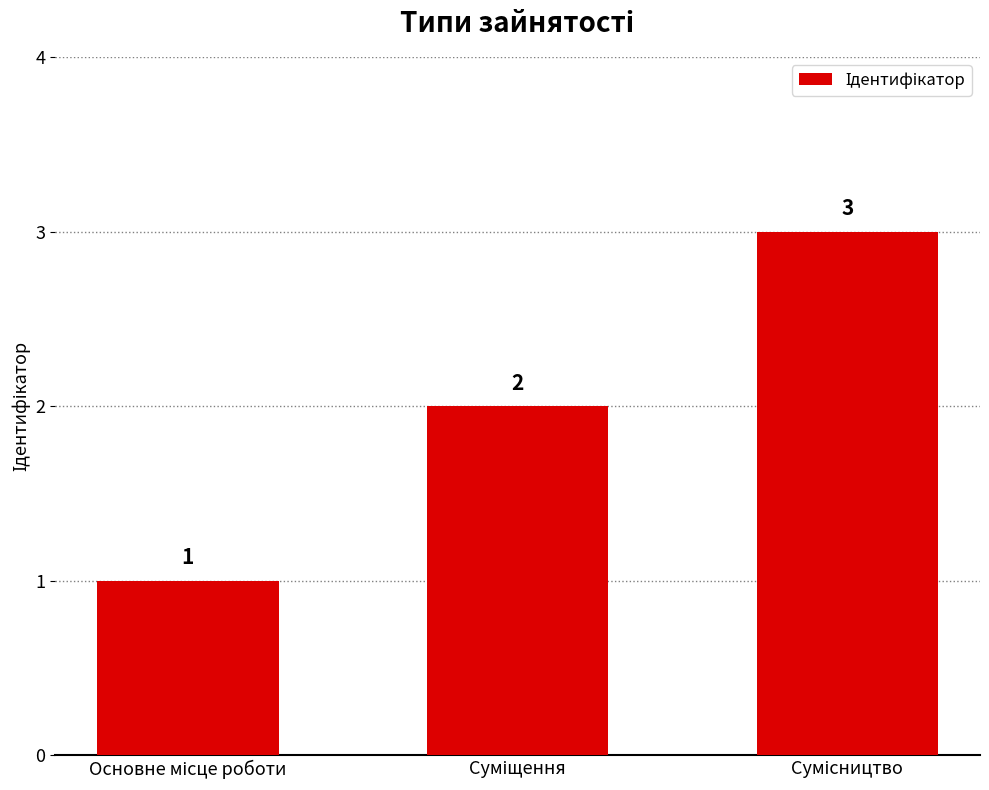

How many values are between 1 and 3?

3